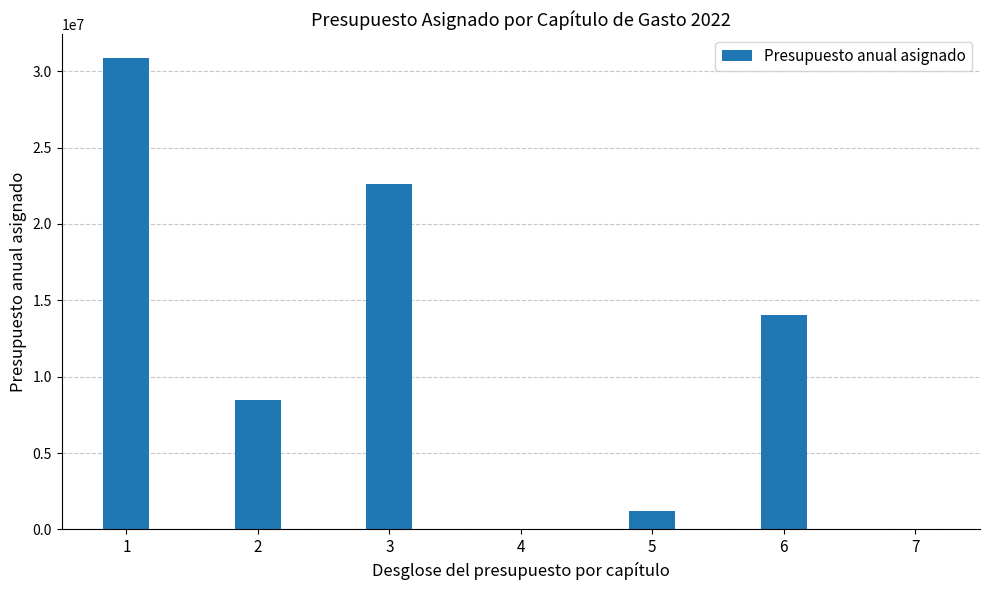

What is the greatest value displayed?

30873769